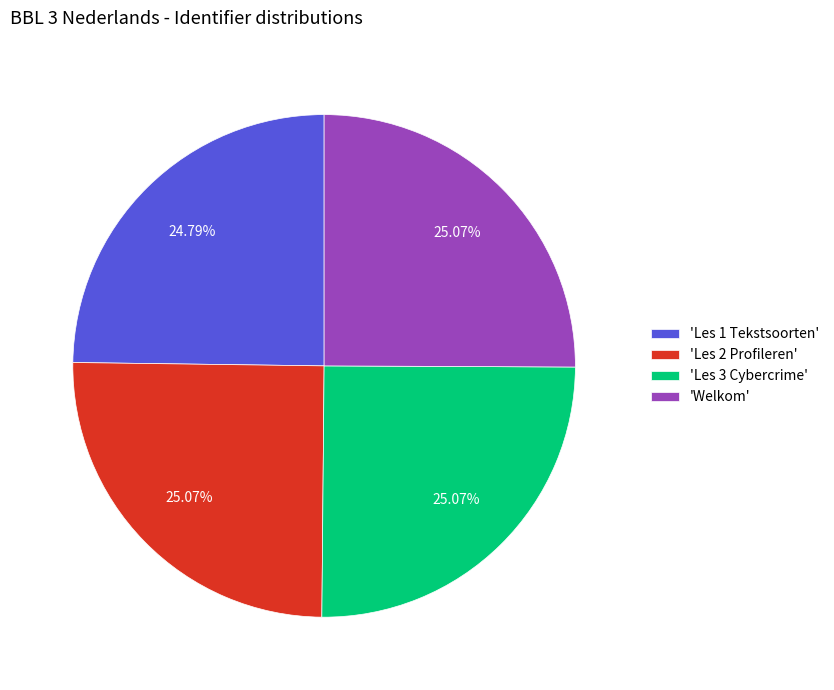

Does 'Les 2 Profileren' account for over 50% of the chart?

No